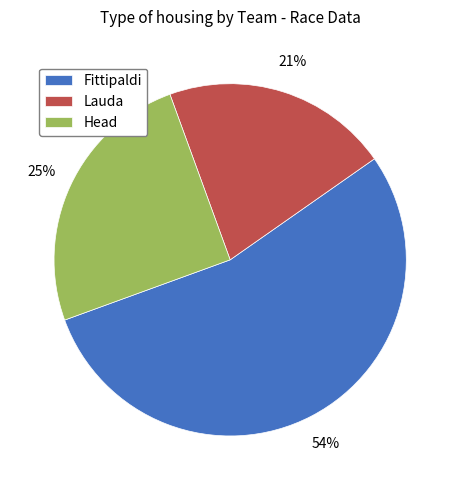

What percentage is the Fittipaldi slice, to the nearest percent?

54%